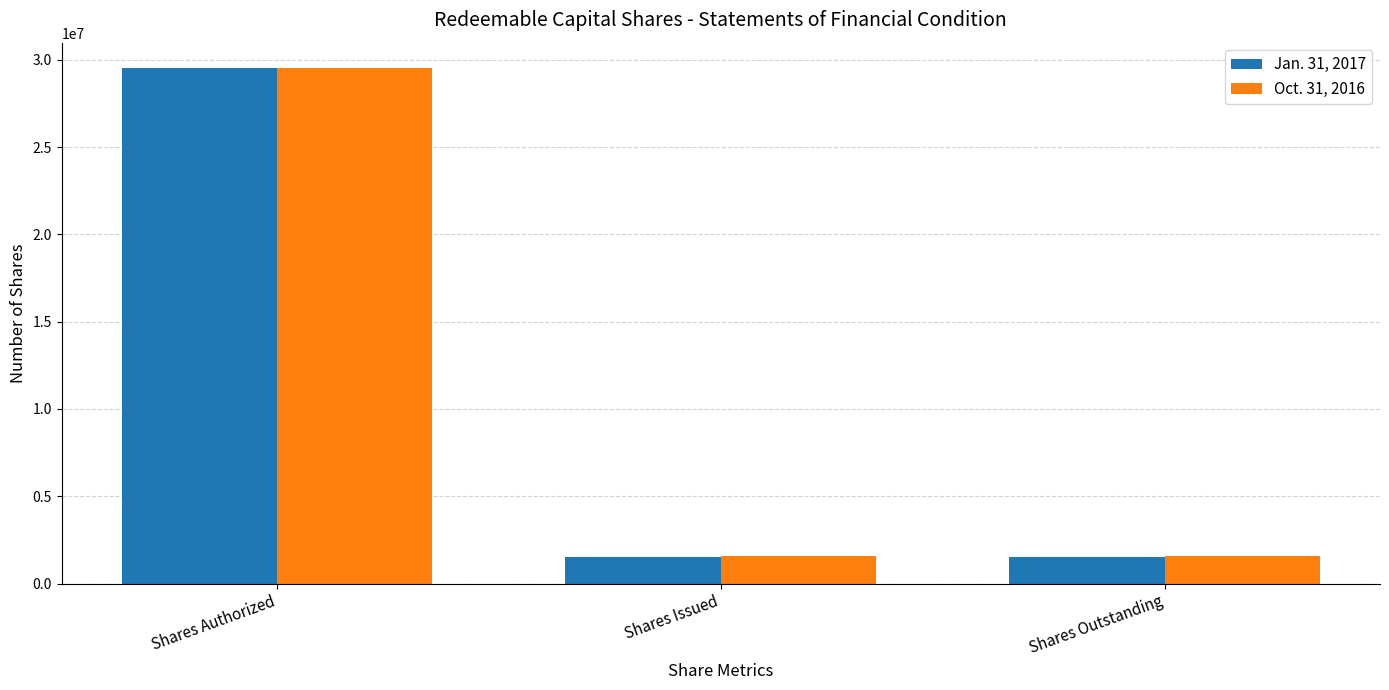

What is the total value across all series at Shares Issued?

3150000